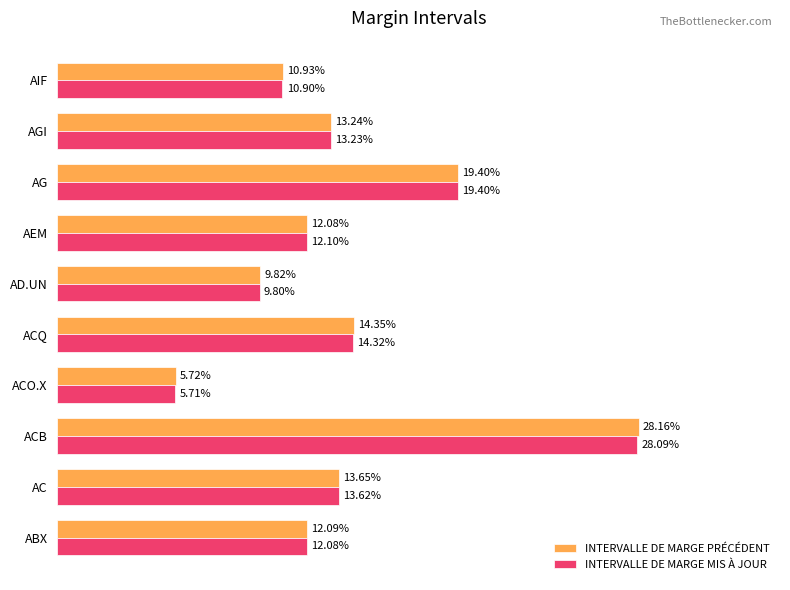

What are all the series names shown in the legend?

INTERVALLE DE MARGE PRÉCÉDENT, INTERVALLE DE MARGE MIS À JOUR